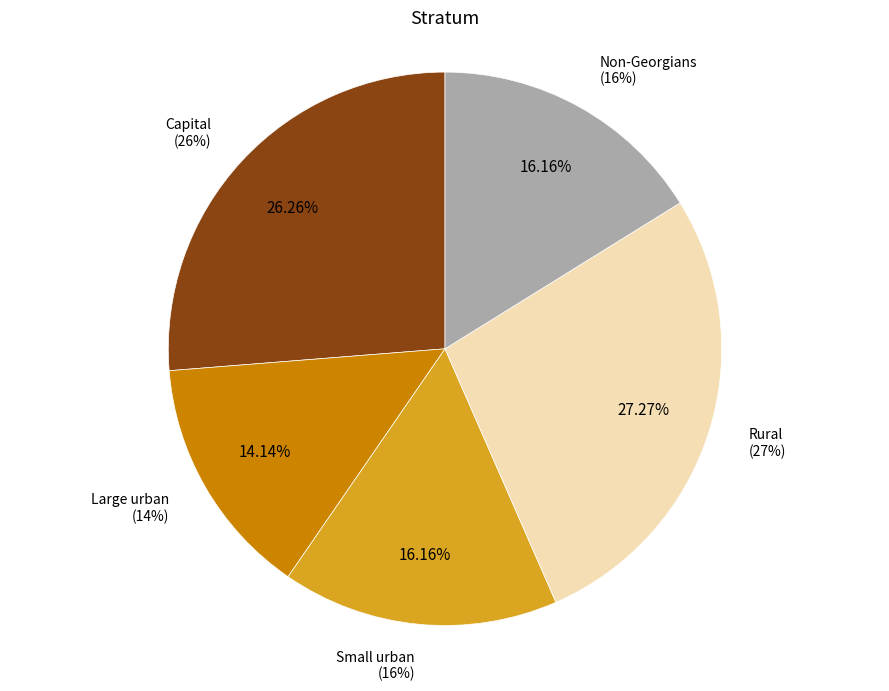

Is Small urban the majority of the pie?

No